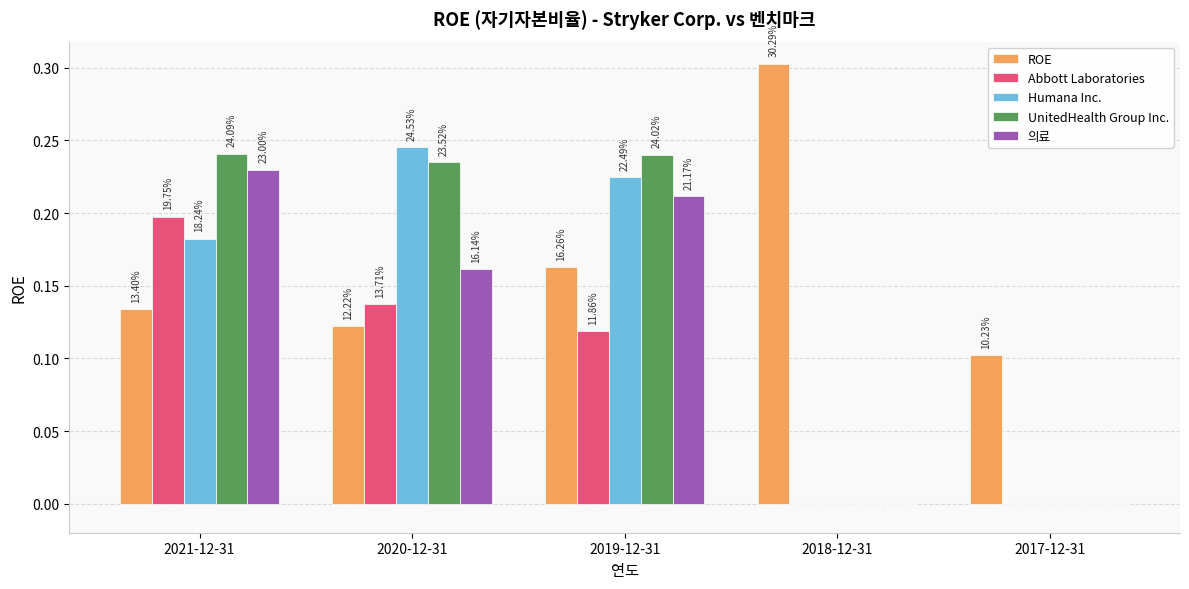

Are the bars grouped side by side (vs. stacked)?

Yes